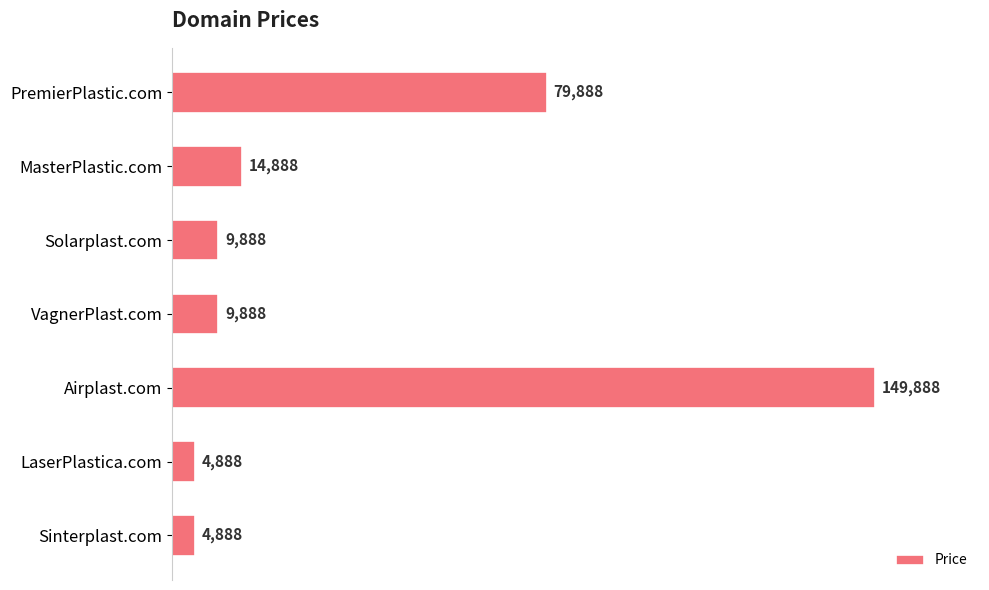

What is the maximum value shown in the chart?

149888